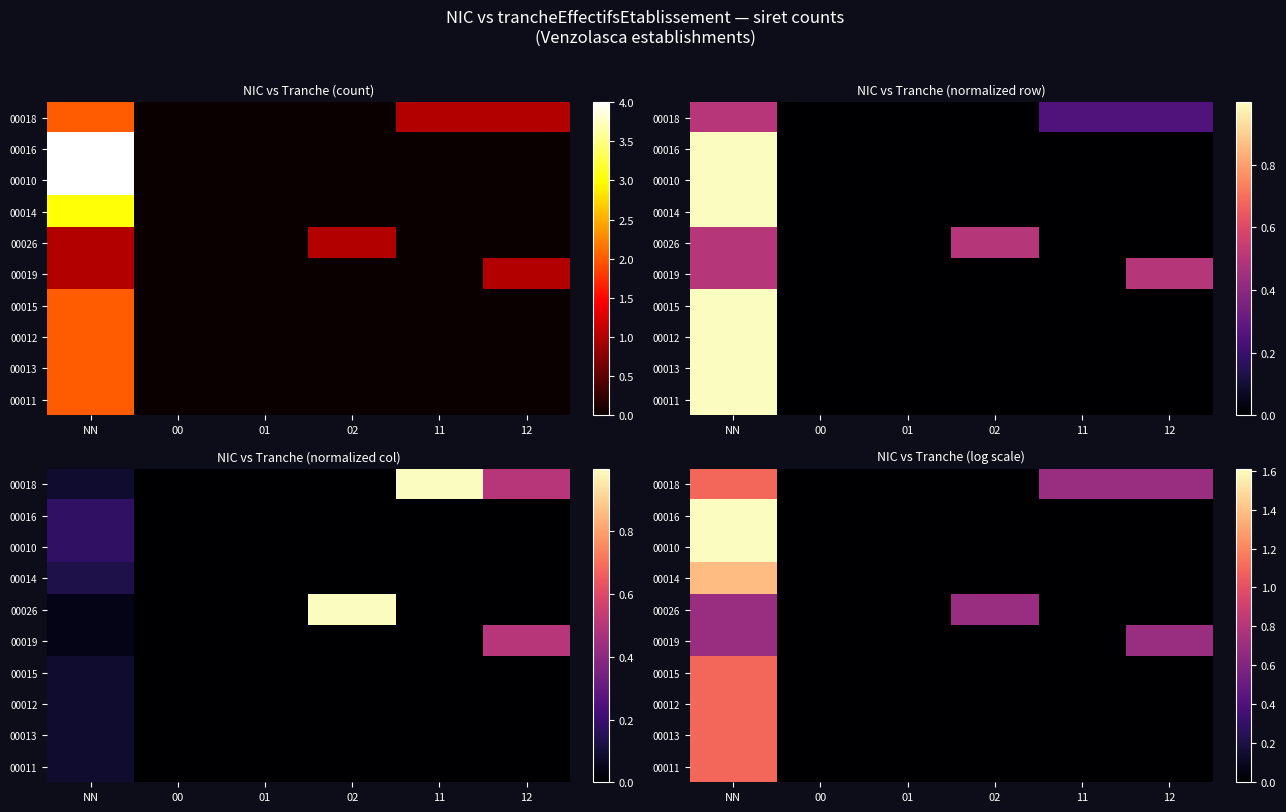

True or false: 00018 has a value of 0.0 at 02.

True